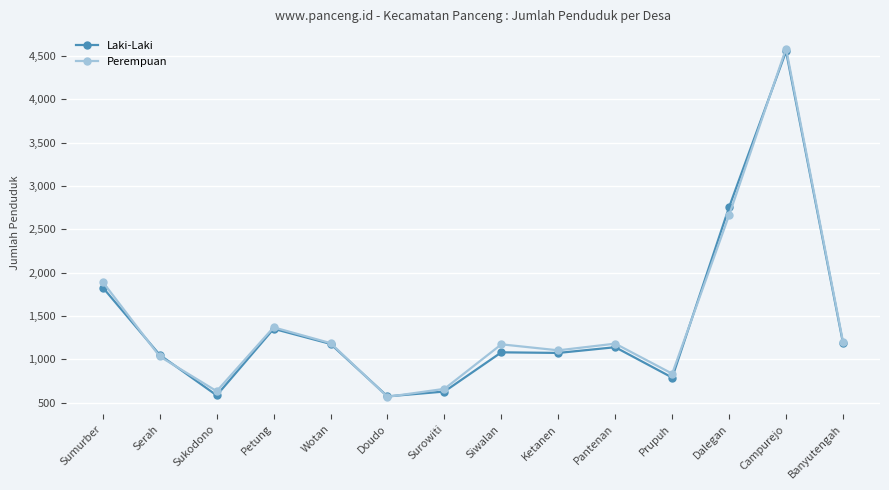

What is the smallest value displayed?

569